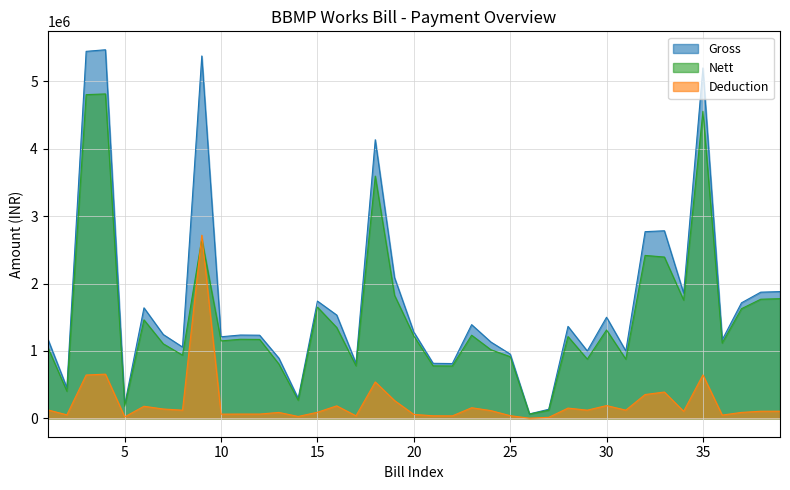

Where is Deduction nearest to the value 1359787?

4